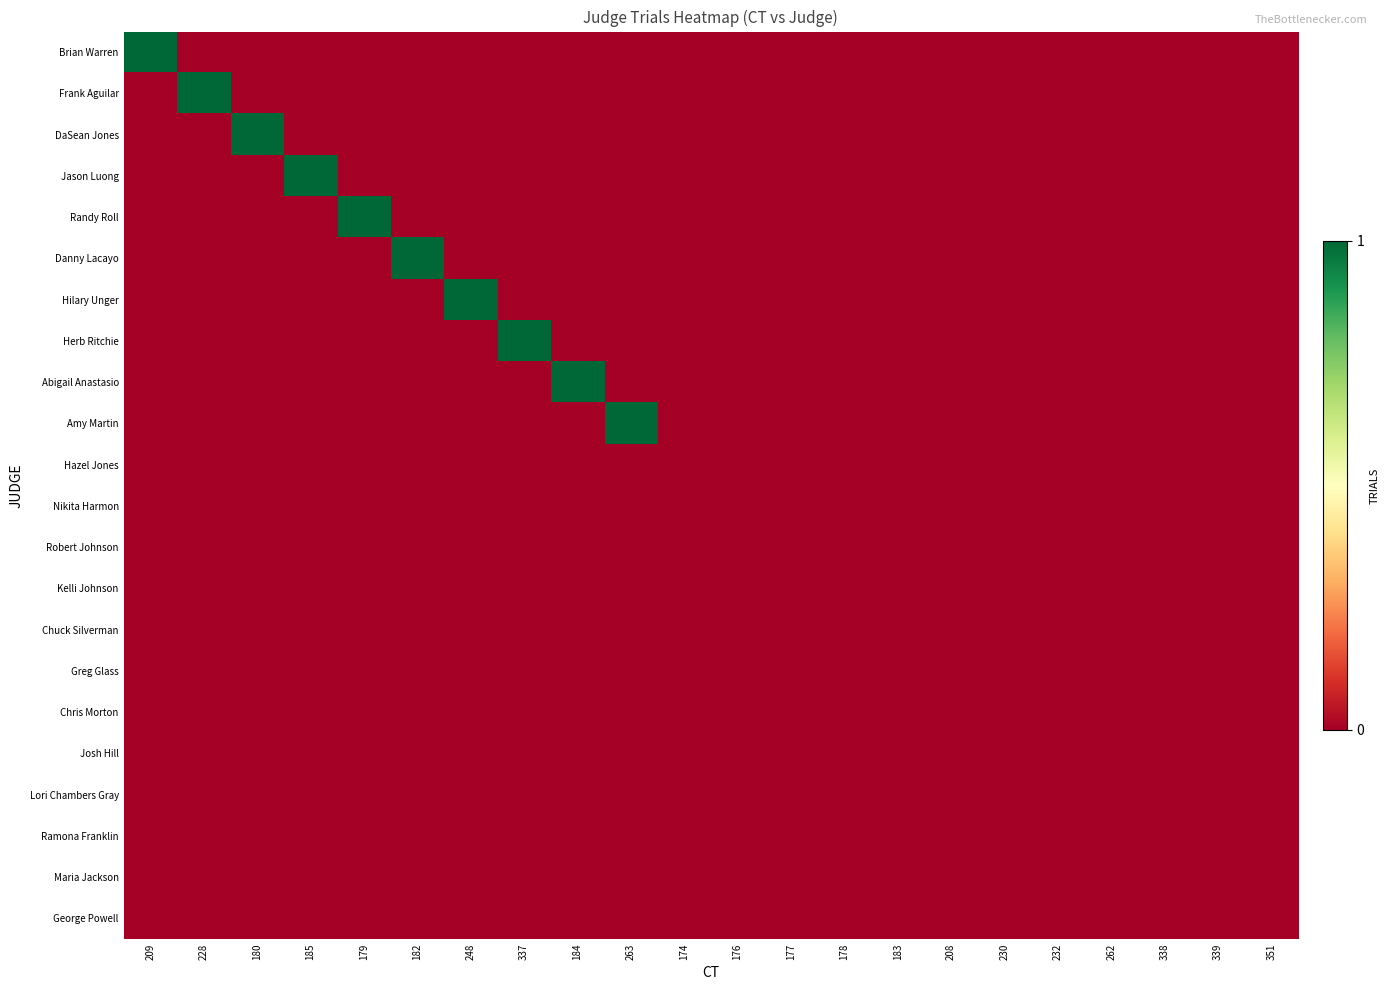

Which series changed the most between 209 and 208?

Brian Warren